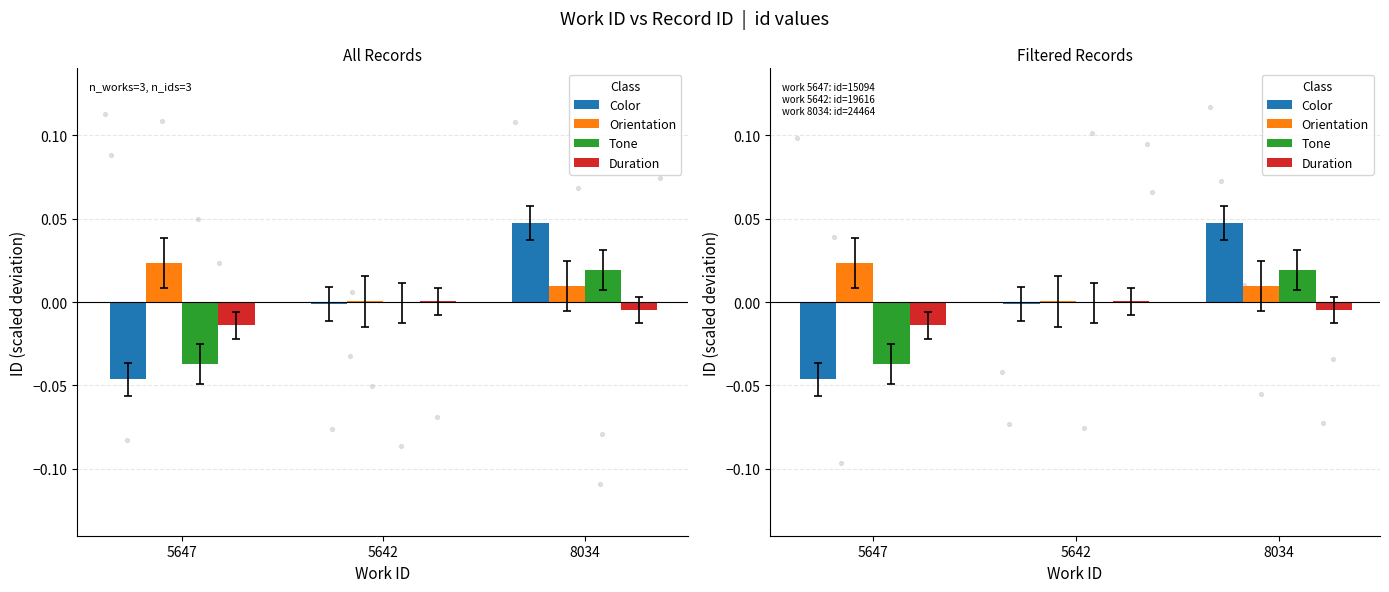

Which series has the widest spread of Y values?

Color